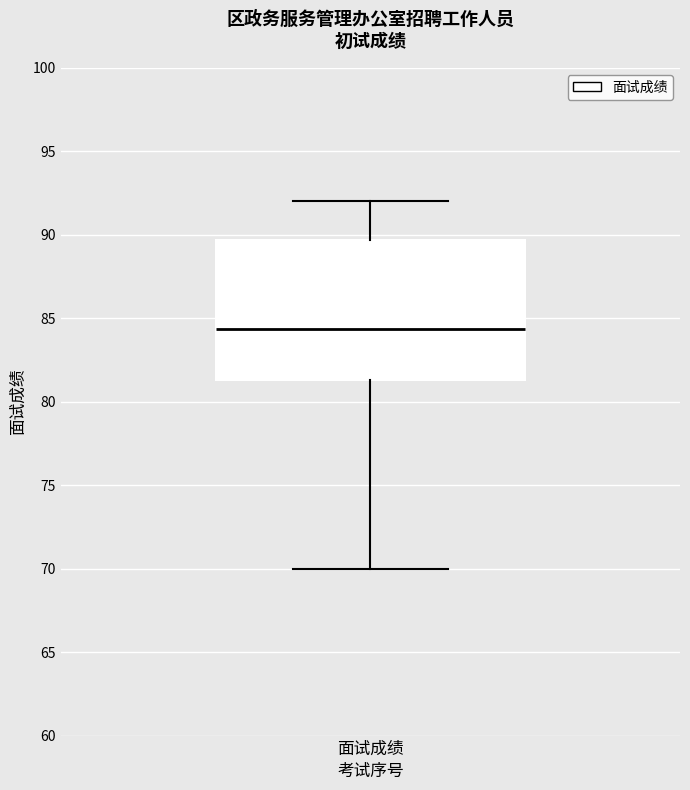

Transcribe this box plot: give where the median line is, the range the box spans, and where the two whiskers end, as read against the y-axis. The values are not printed on the chart, so give them approximately, as read against the axis.

median 84.5, box 81.5 to 89.5, whiskers 70.0 to 92.0